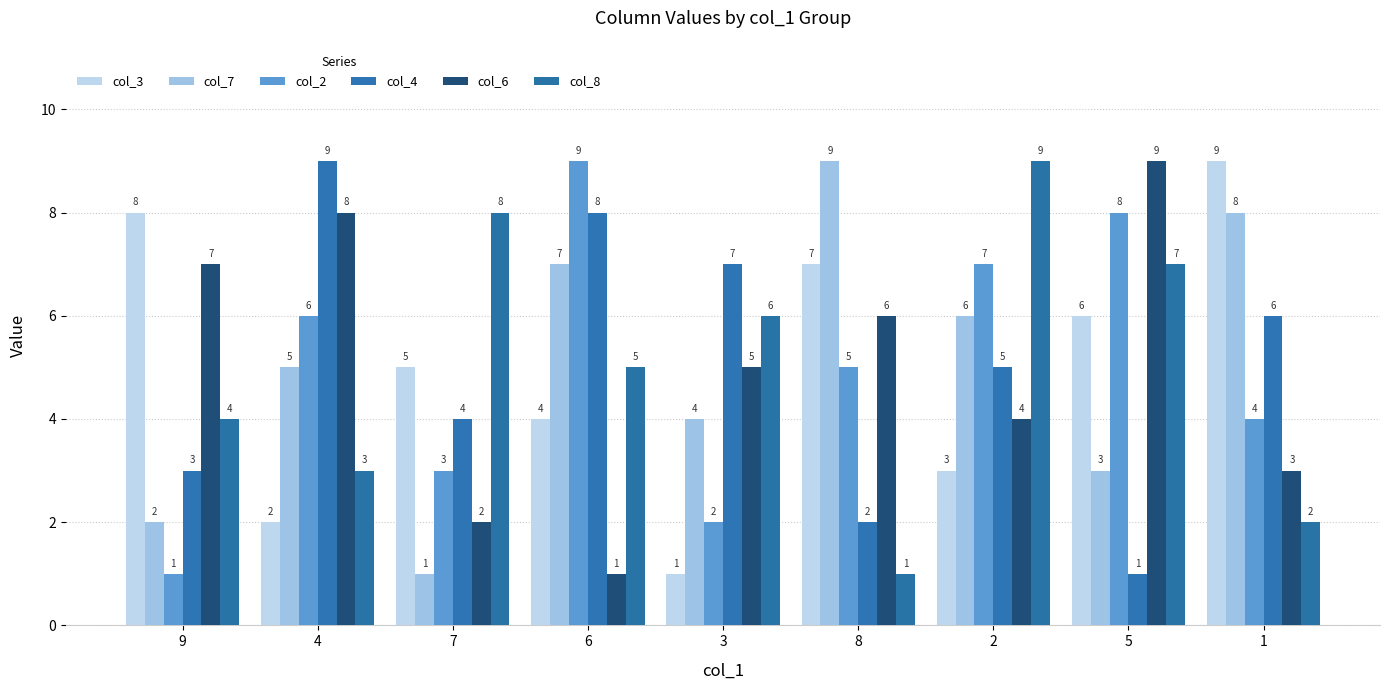

What position from the left is 4?

2